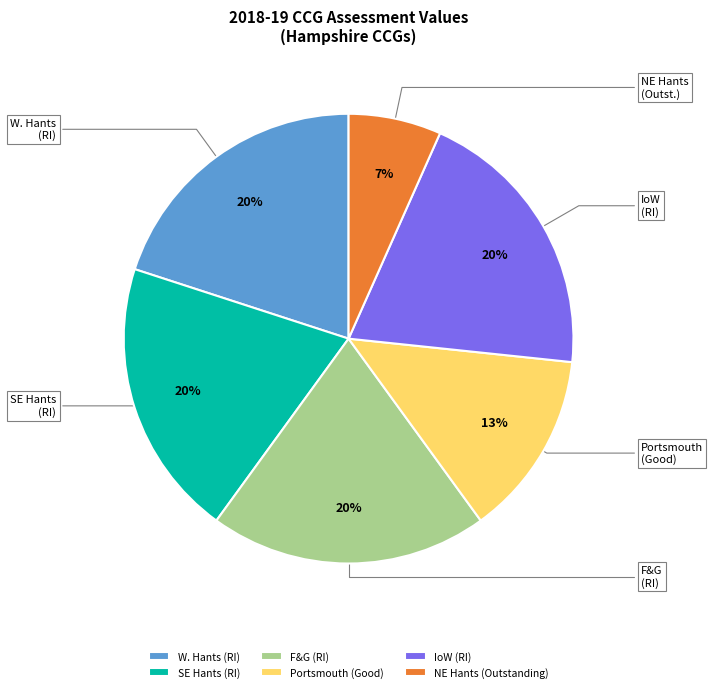

How many slices are in this pie chart?

6